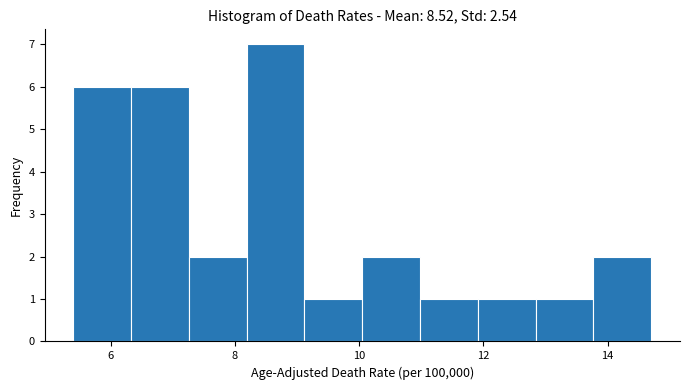

How tall is the bar that spans 12.0 to 12.8 on the x-axis? Neither the bar edges nor the heights are printed on the chart, so give them approximately, as read against the axes.

1